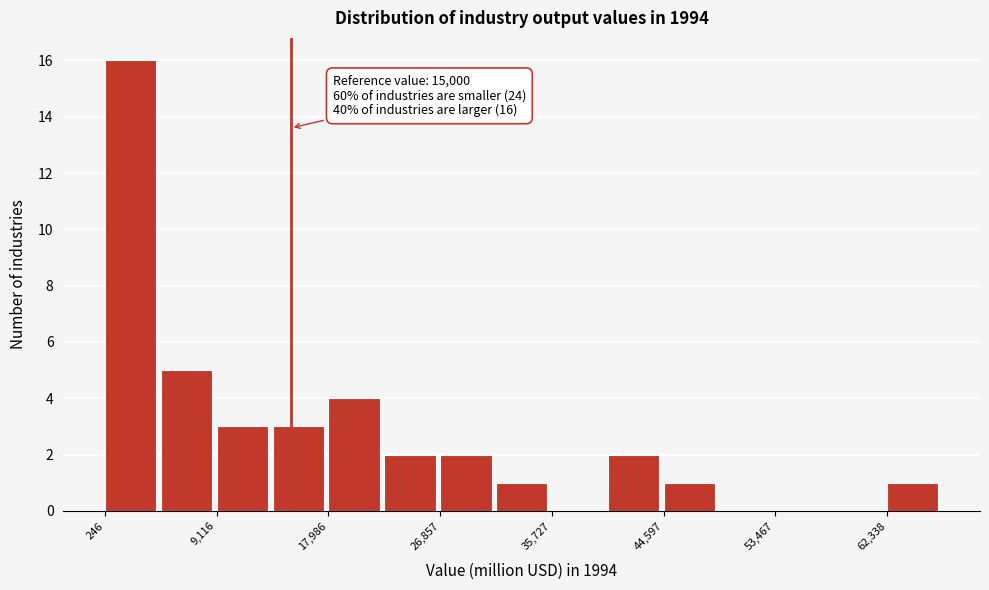

Which range on the x-axis has the tallest bar?

0 to 5000